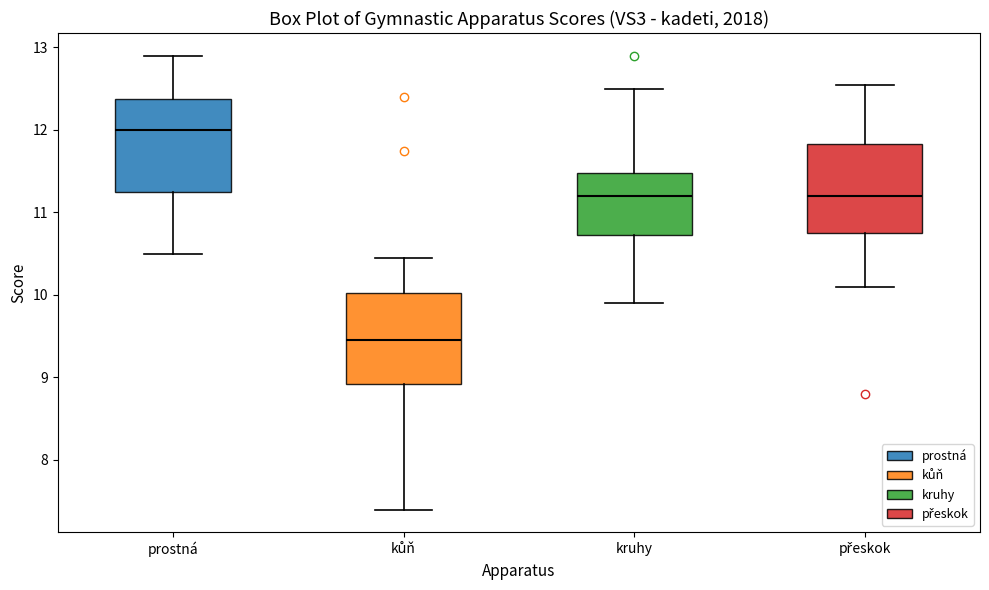

Reading left to right, transcribe this box plot: for each box, give where its median line is, the range the box spans, and where its two whiskers end, as read against the y-axis. The values are not printed on the chart, so give them approximately, as read against the axis.

prostná: median 12.0, box 11.3 to 12.4, whiskers 10.5 to 12.9
kůň: median 9.5, box 8.9 to 10.0, whiskers 7.4 to 10.5
kruhy: median 11.2, box 10.7 to 11.5, whiskers 9.9 to 12.5
přeskok: median 11.2, box 10.8 to 11.8, whiskers 10.1 to 12.6